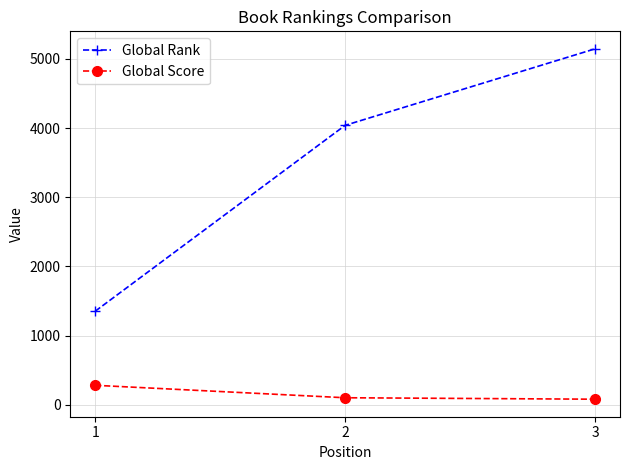

How many lines are shown in the chart?

2